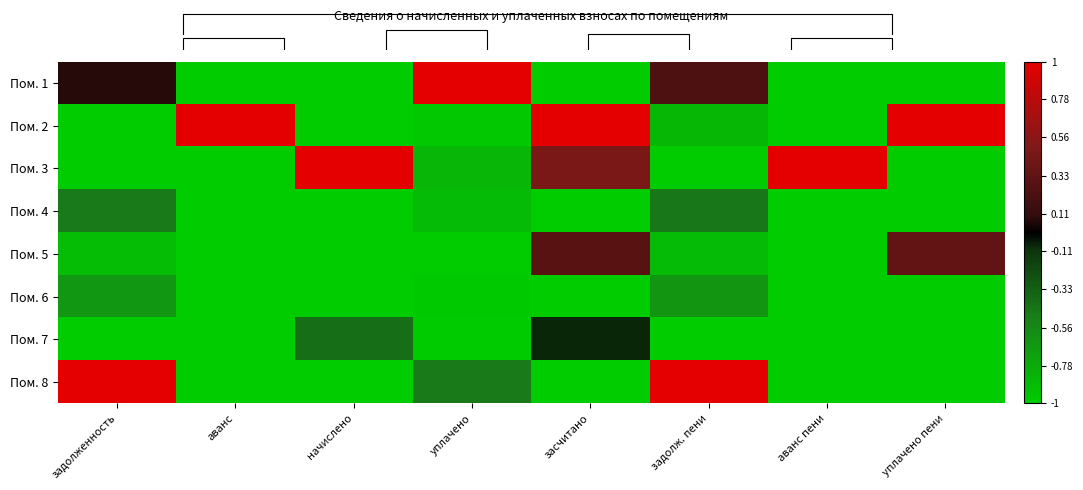

What value does the Пом. 1 series have at аванс пени?

-1.0